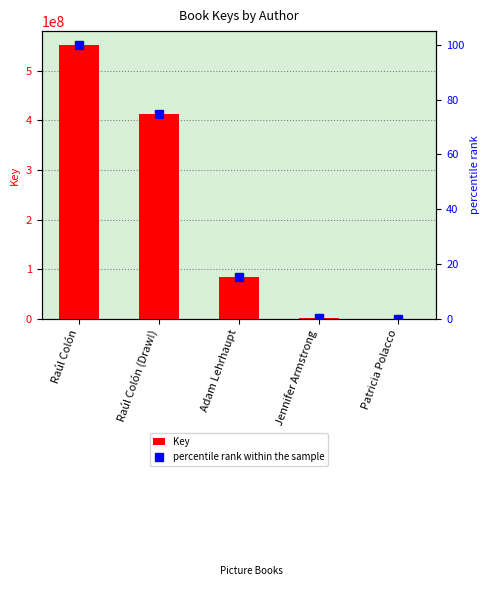

At which label does Key first exceed 83463318?

Raúl Colón